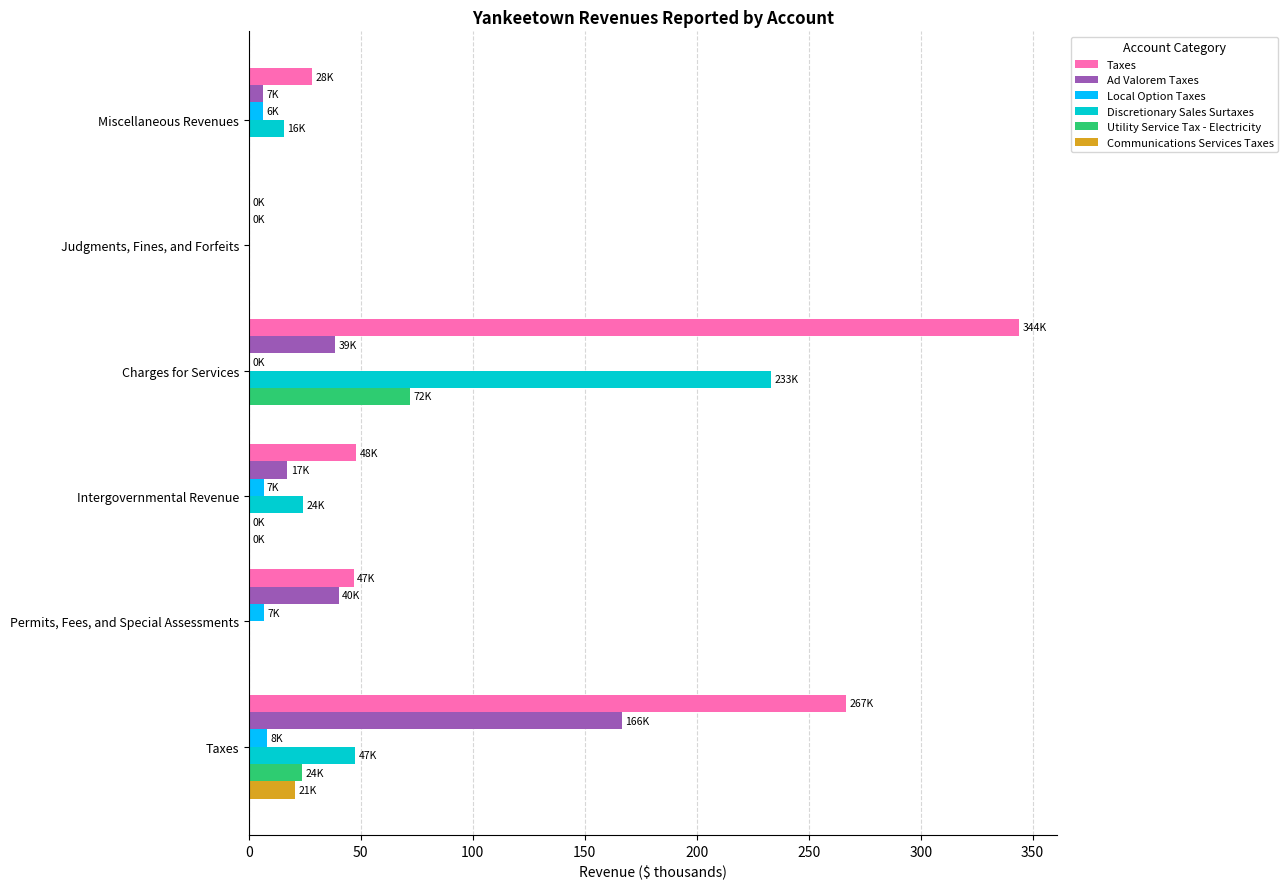

Is it true that Taxes equals 467.8 at Charges for Services?

False